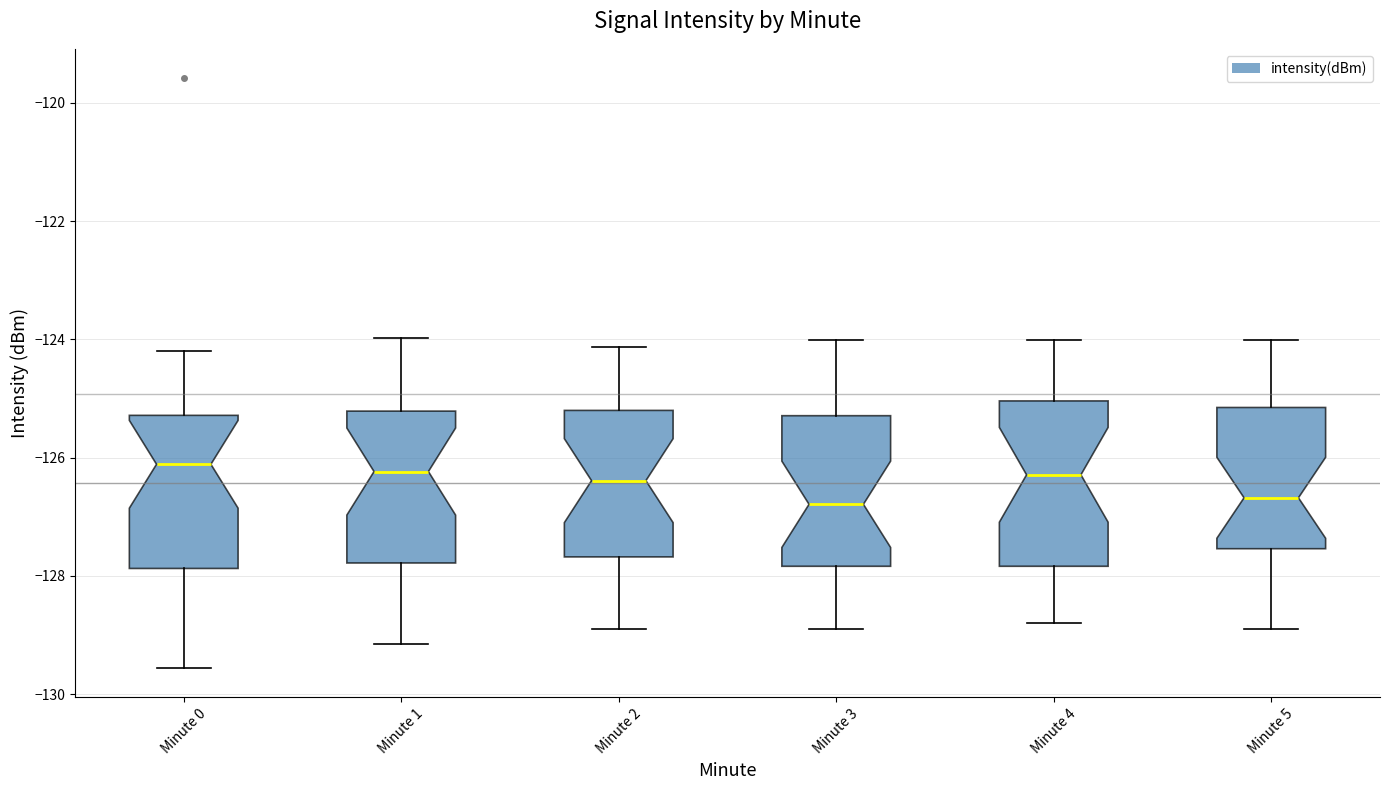

Where does the upper whisker of the box for Minute 1 end on the y-axis? The values are not printed on the chart, so give them approximately, as read against the axis.

-124.0